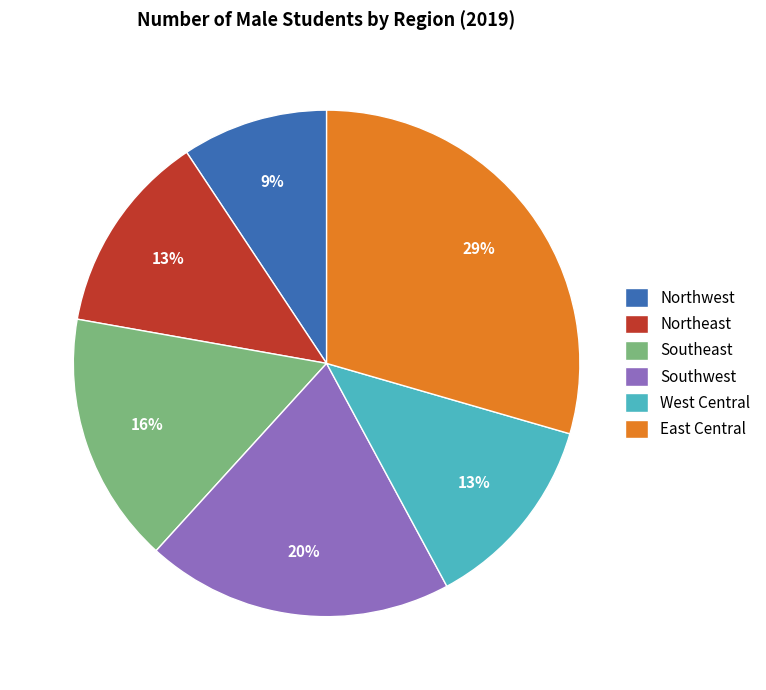

Do Northwest and West Central together represent more than half of the pie?

No